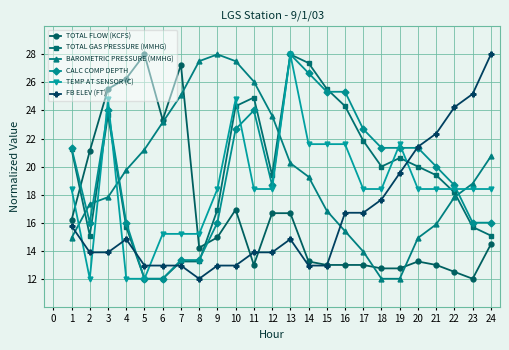

What is the maximum value shown in the chart?

28.0